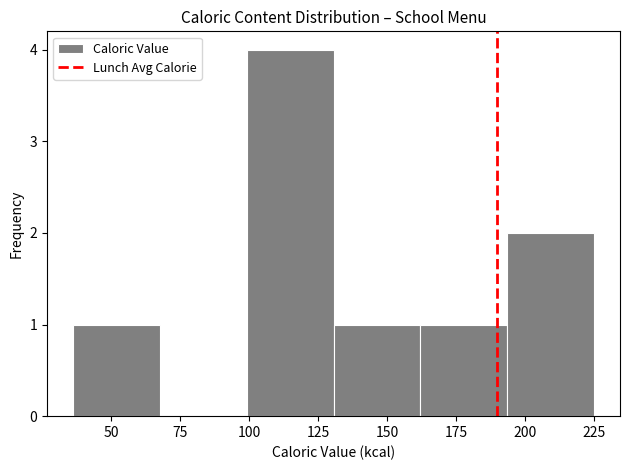

Over which range of the x-axis is the bar tallest?

100 to 130